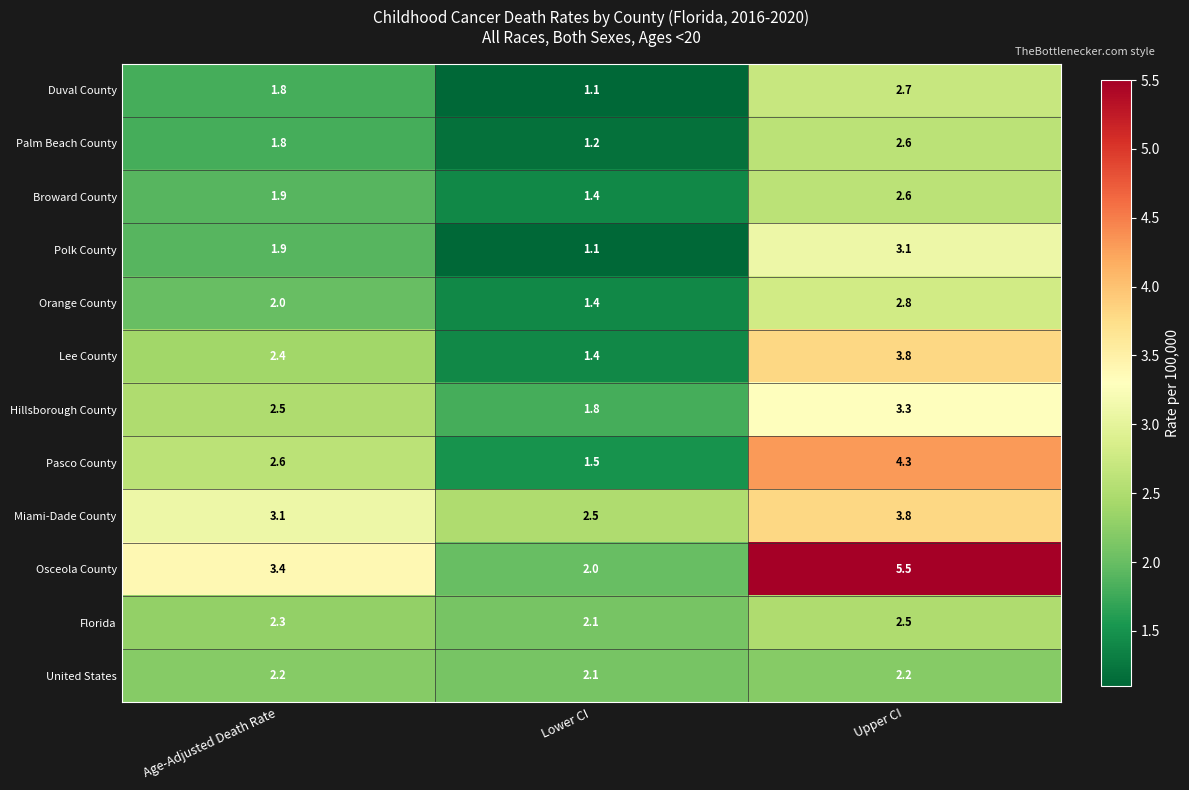

What is the greatest value displayed?

5.5